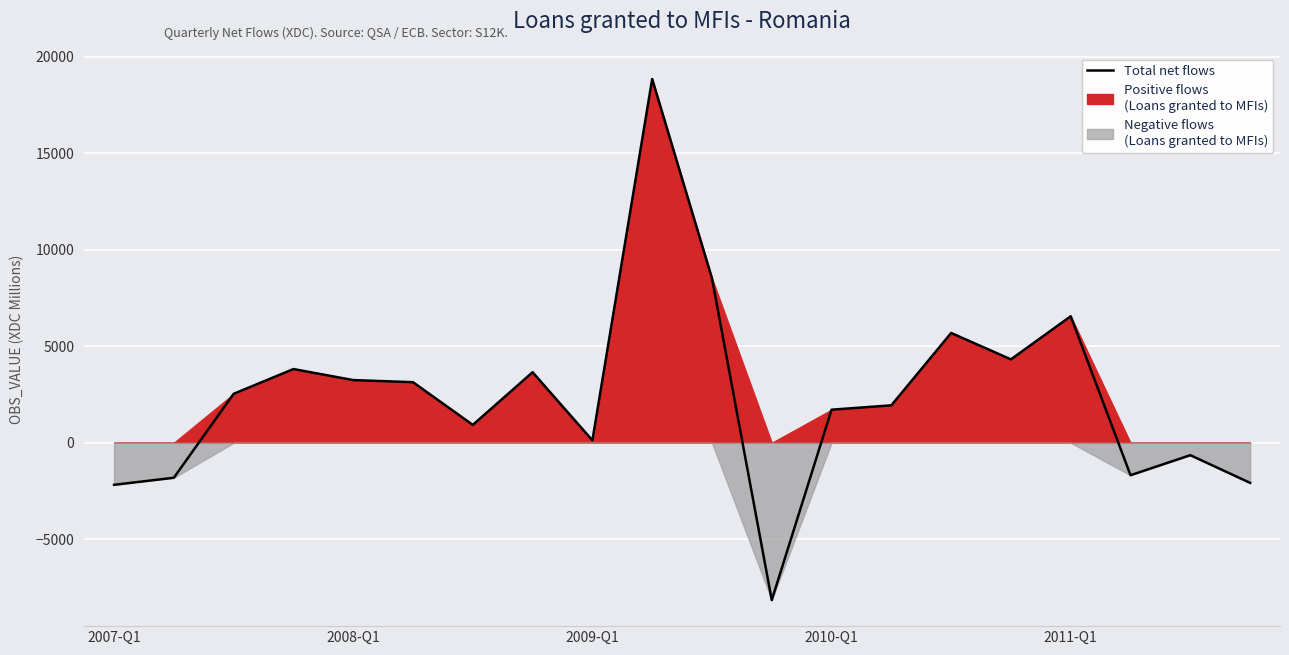

How many lines are shown in the chart?

1